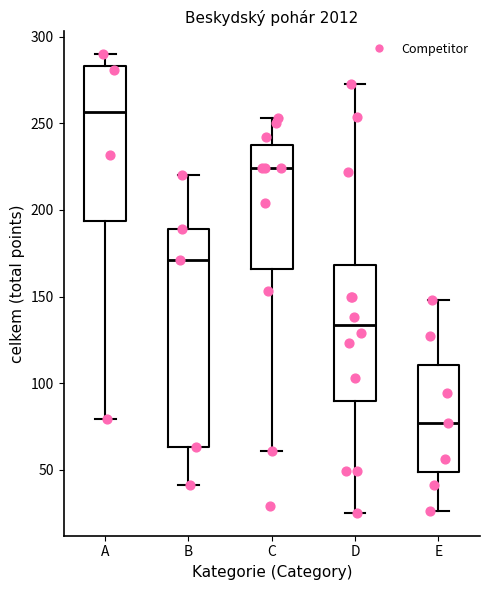

Reading left to right, read every box against the y-axis: the position of its median line, the range the box covers, and the ends of its whiskers. The values are not printed on the chart, so give them approximately, as read against the axis.

A: median 255, box 195 to 285, whiskers 80 to 290
B: median 170, box 65 to 190, whiskers 40 to 220
C: median 225, box 165 to 240, whiskers 60 to 255
D: median 135, box 90 to 170, whiskers 25 to 275
E: median 75, box 50 to 110, whiskers 25 to 150